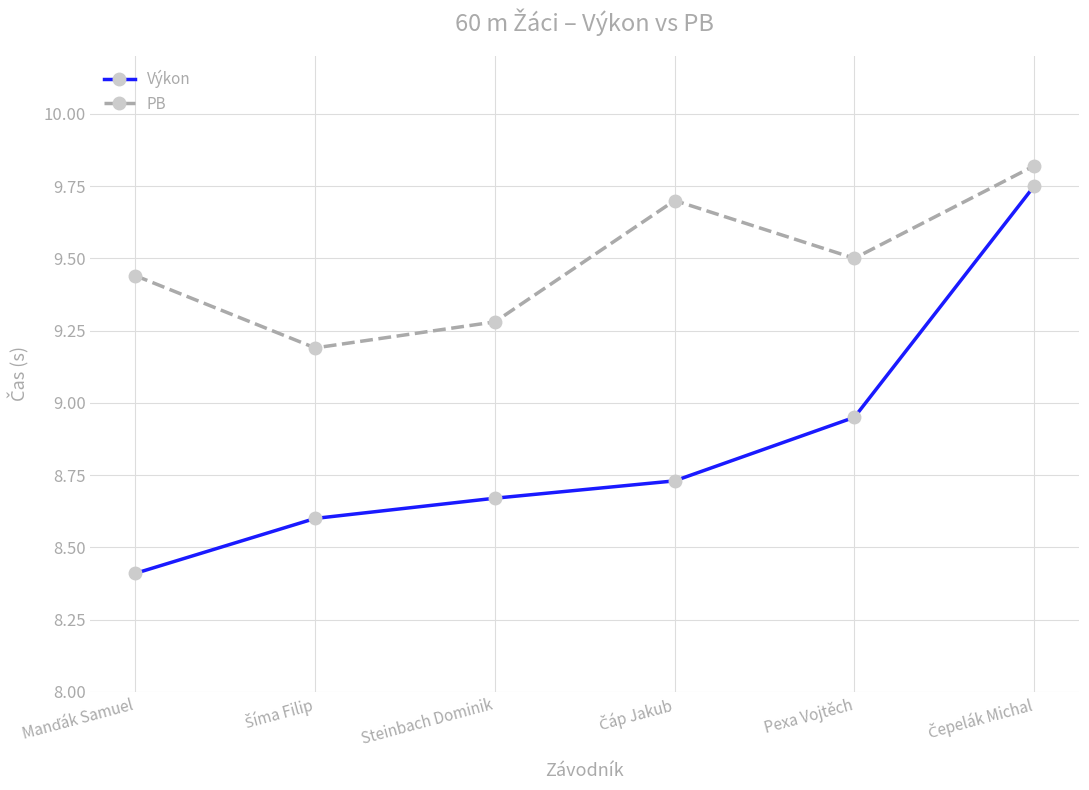

Is it true that PB equals 9.3 at Steinbach Dominik?

True